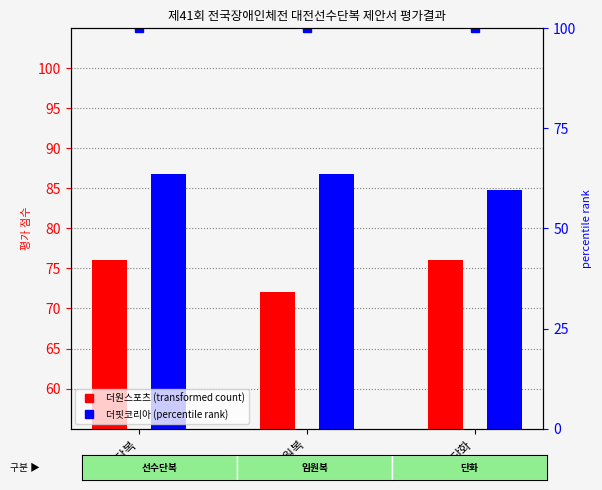

What are all the series names shown in the legend?

더원스포츠, 더핏코리아